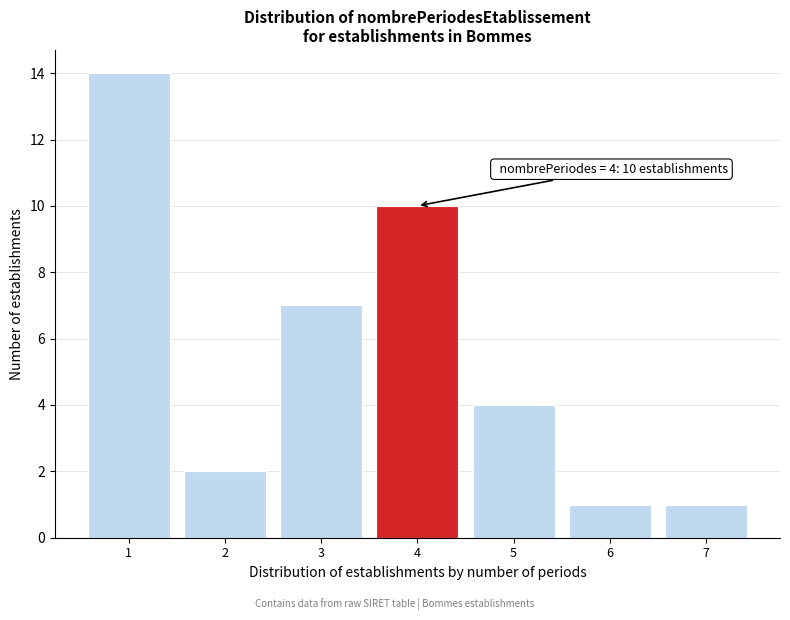

Reading left to right, what are all the values shown in this chart?

14	2	7	10	4	1	1